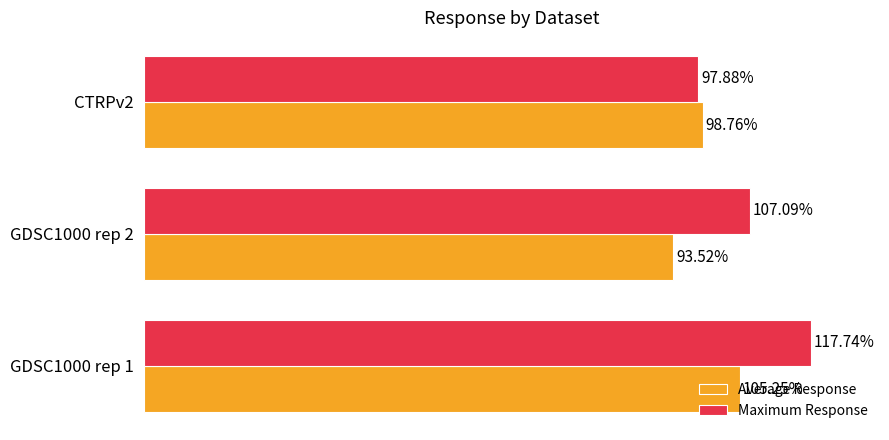

Which series has the largest total across all categories?

Maximum Response